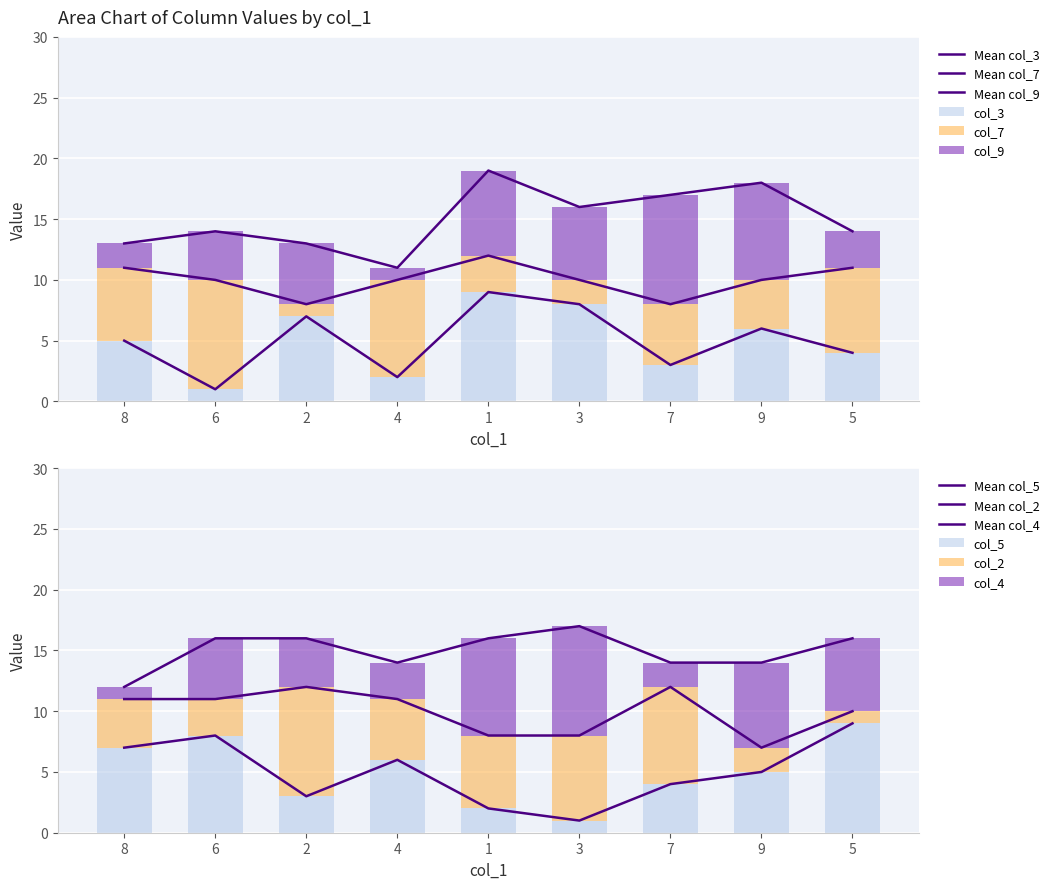

How many values in the col_7 series exceed 5?

4